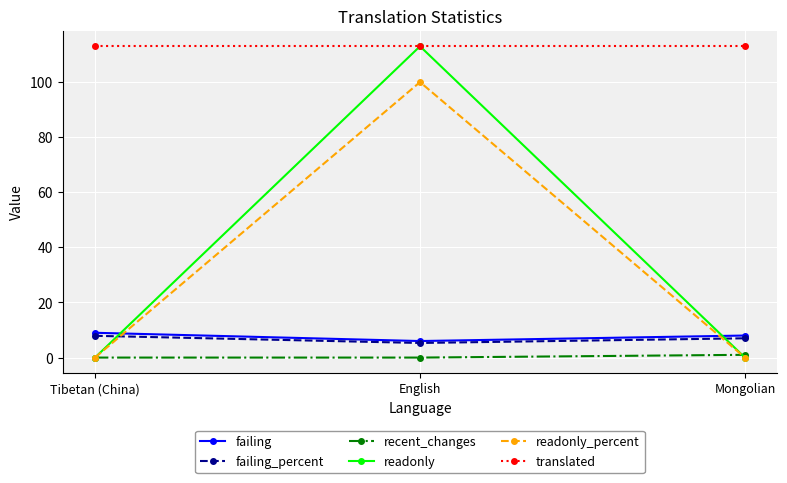

What is the sum of all failing_percent values?

20.2